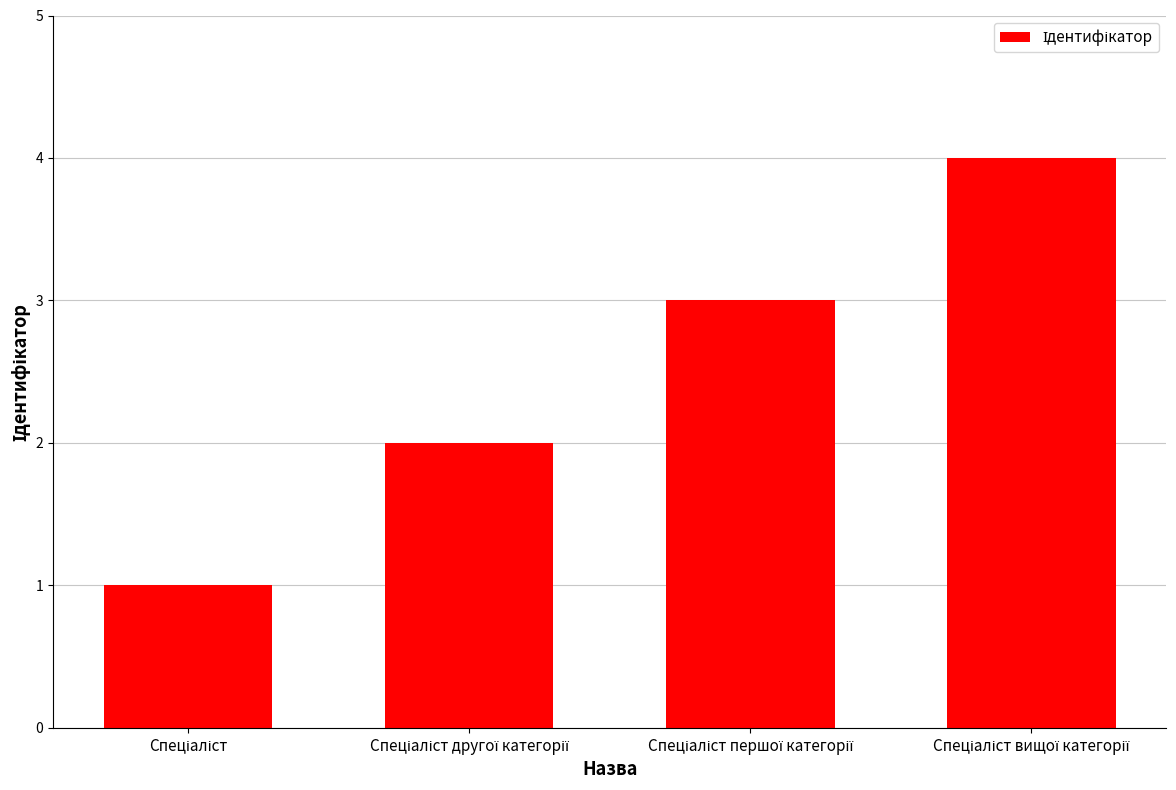

What is the value of the 3rd bar from the left?

3